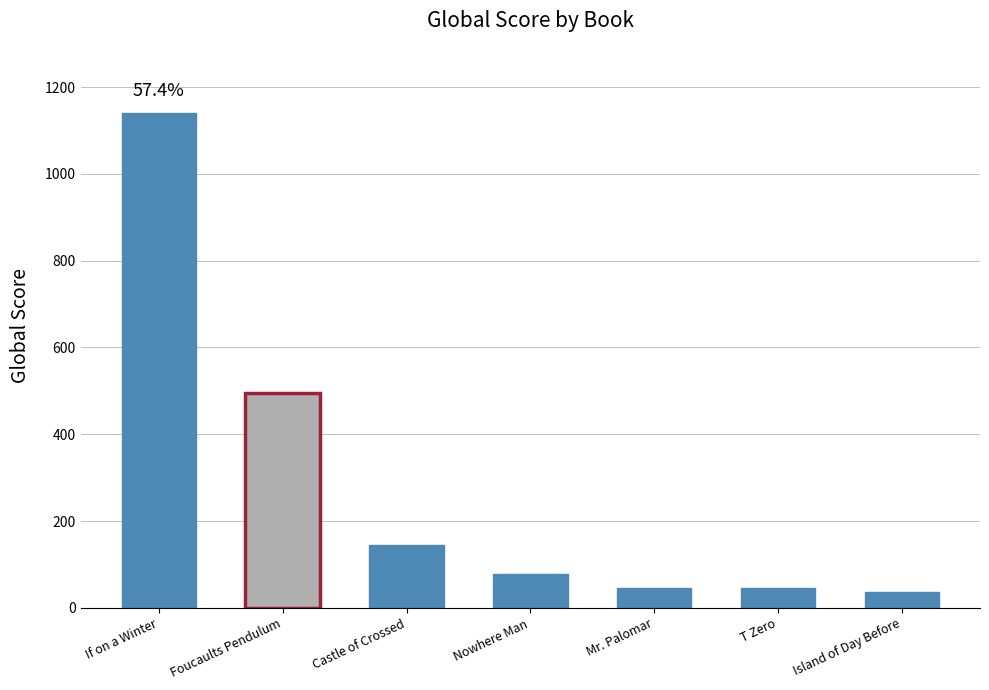

How many series are shown in this chart?

1